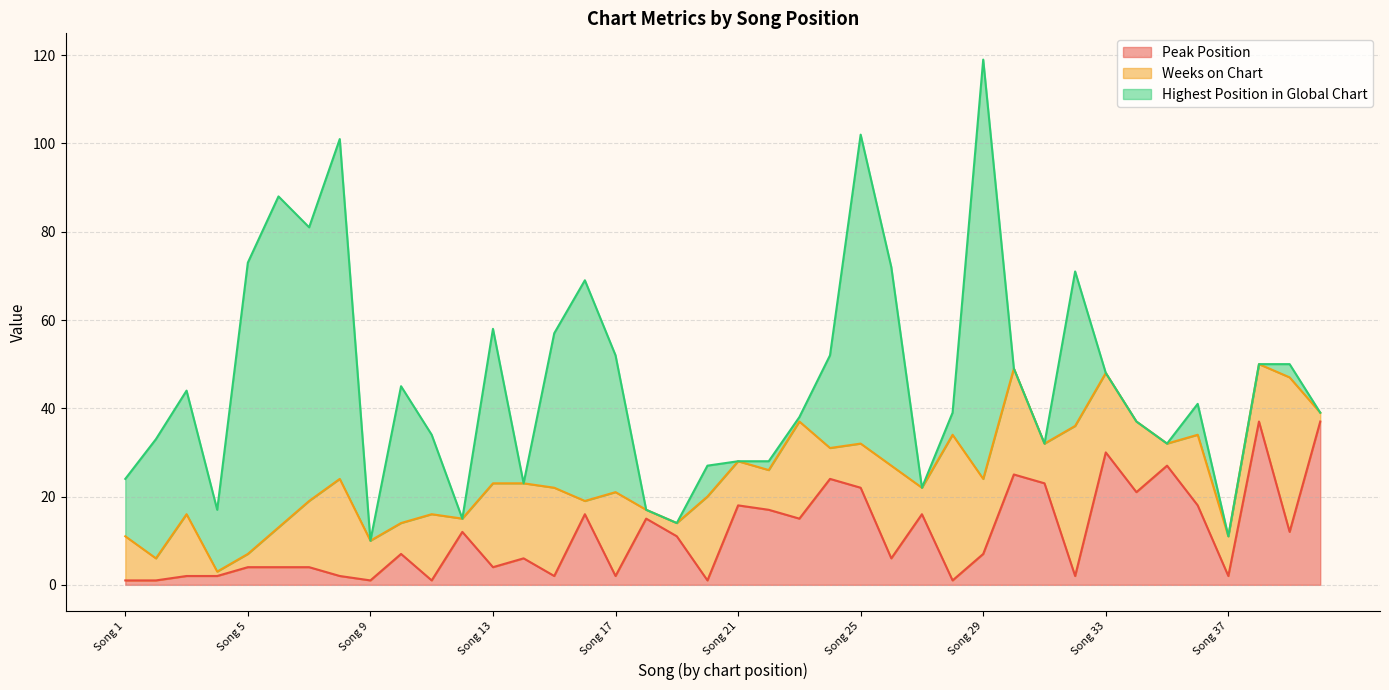

Where is the first local maximum for Highest Position in Global Chart?

Song 3